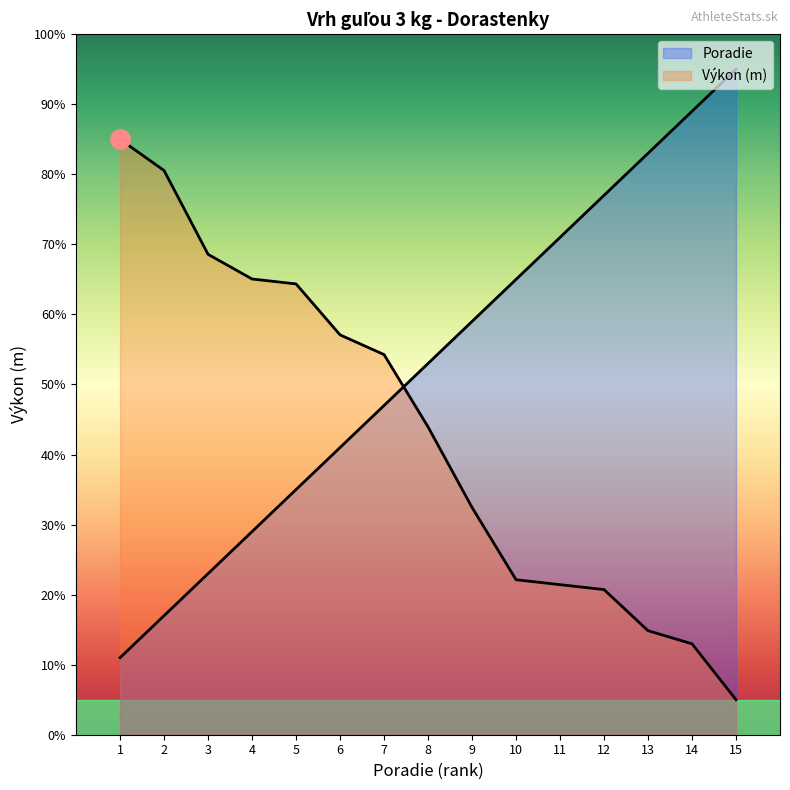

How many times do Poradie and Výkon cross each other?

1